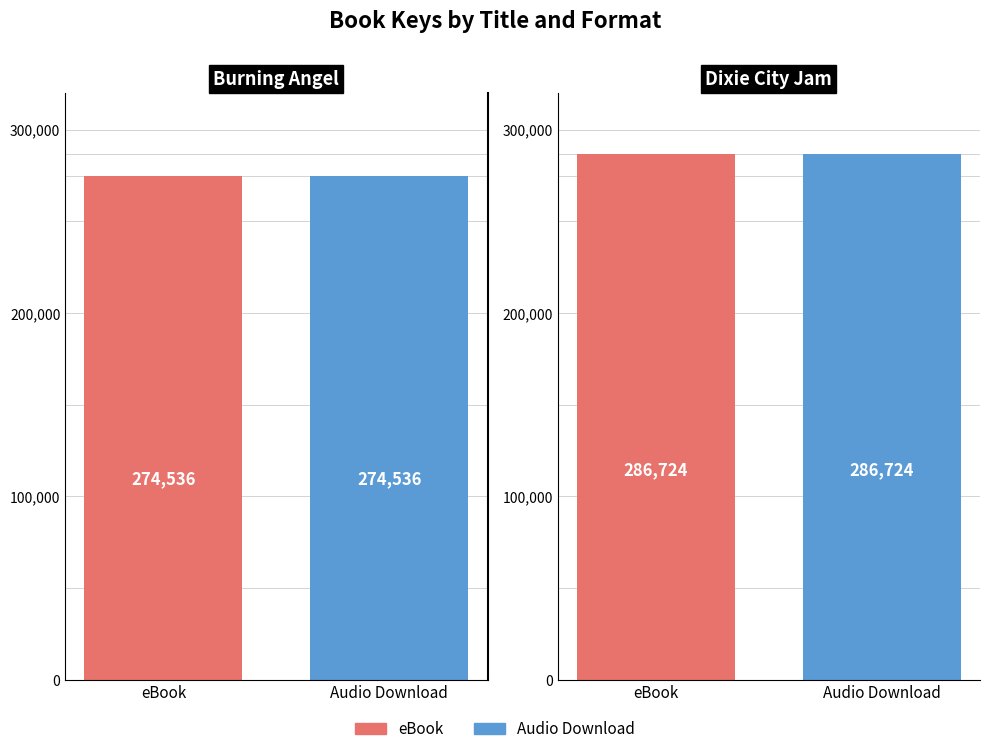

List the series in order of their peak value, lowest first.

eBook, Audio Download